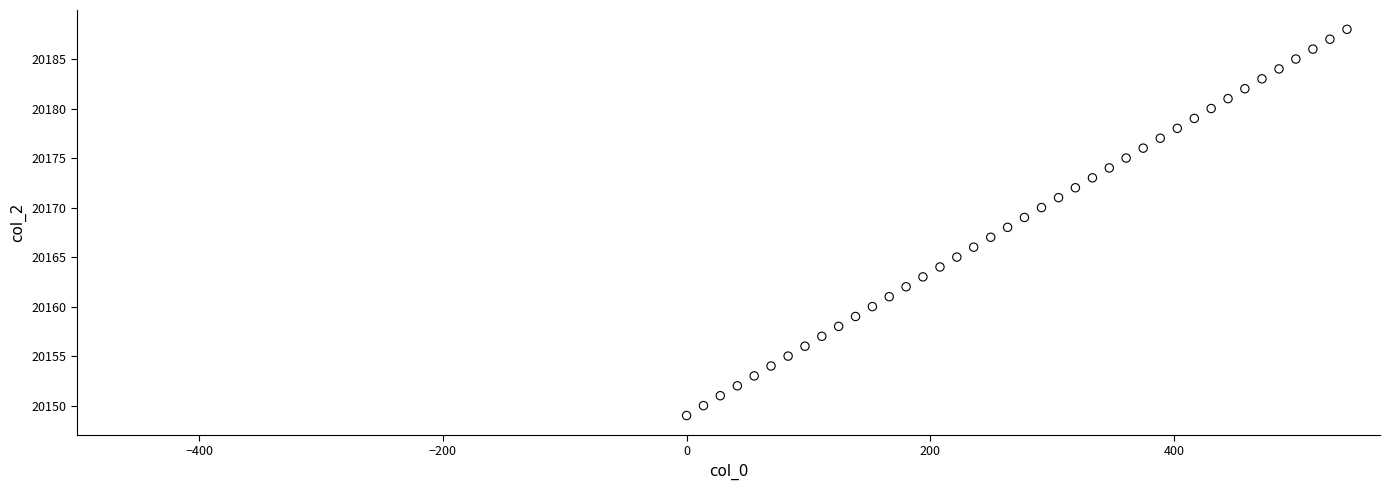

What is the range of Y values (max minus min)?

39